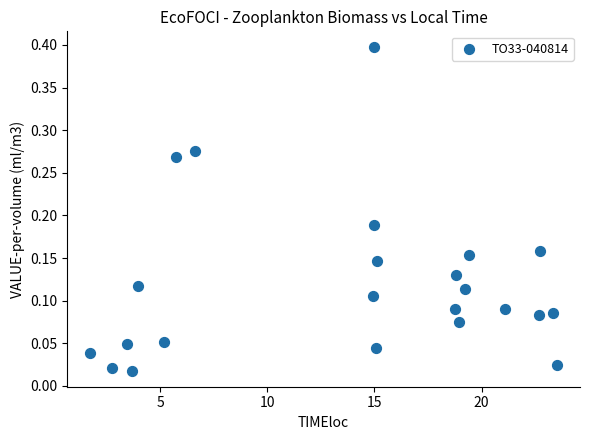

What is the range of Y values (max minus min)?

0.4